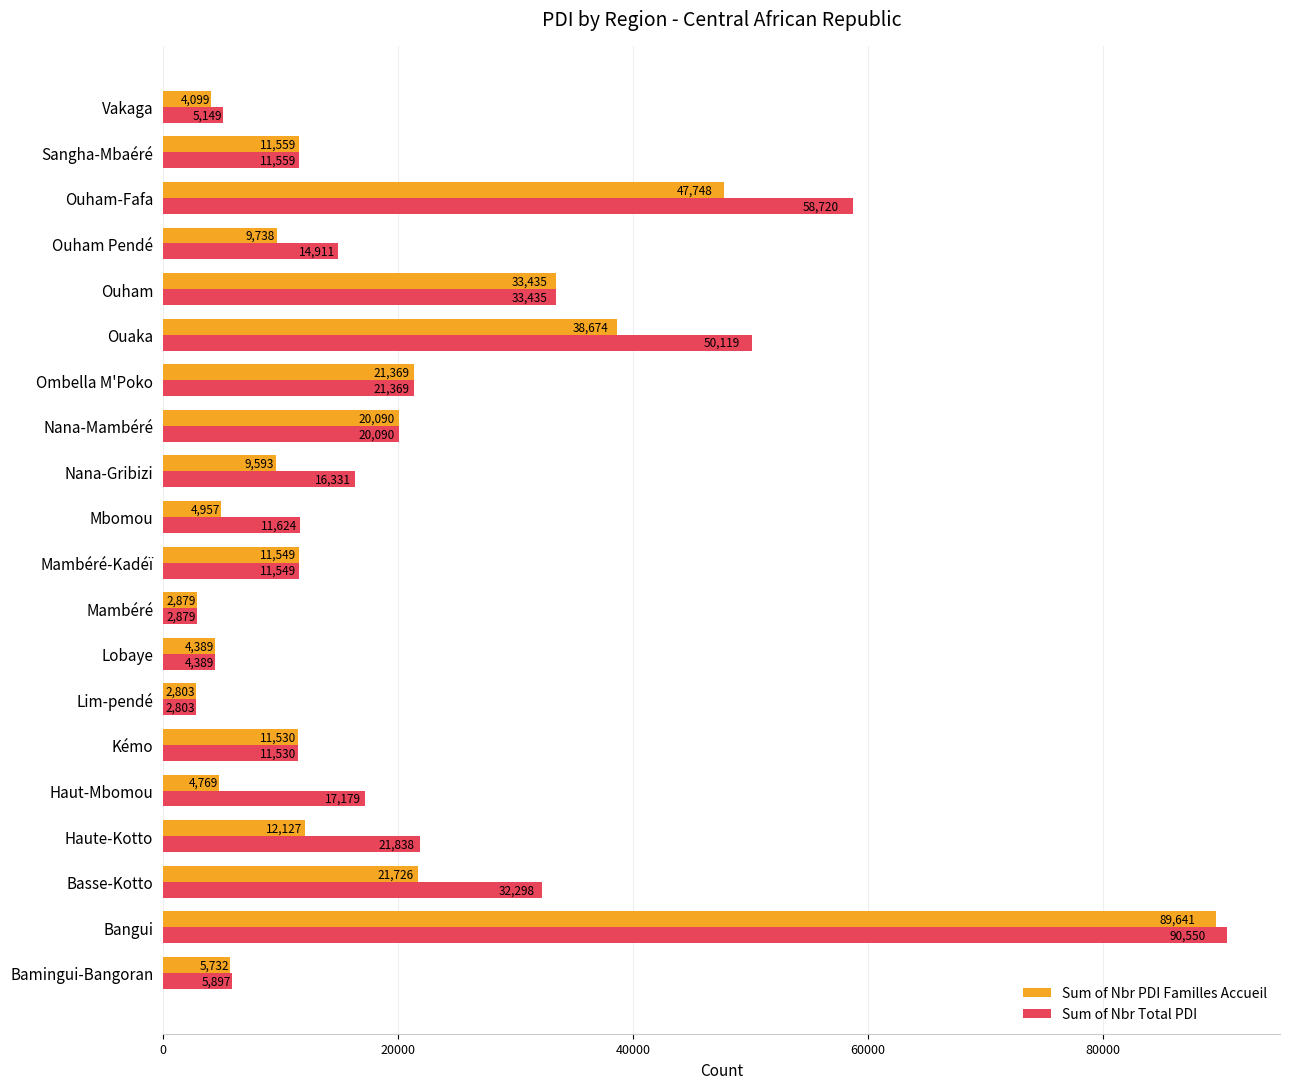

Rank the categories by Sum of Nbr PDI Familles Accueil value from lowest to highest.

Lim-pendé, Mambéré, Vakaga, Lobaye, Haut-Mbomou, Mbomou, Bamingui-Bangoran, Nana-Gribizi, Ouham Pendé, Kémo, Mambéré-Kadéï, Sangha-Mbaéré, Haute-Kotto, Nana-Mambéré, Ombella M'Poko, Basse-Kotto, Ouham, Ouaka, Ouham-Fafa, Bangui